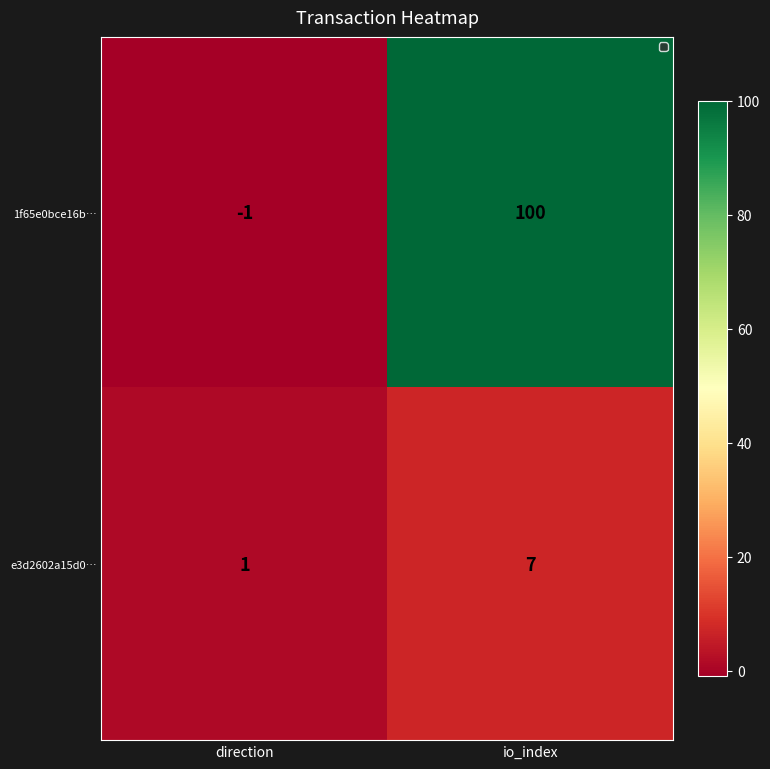

Between direction and io_index, which series saw the biggest shift?

1f65e0bce16b…